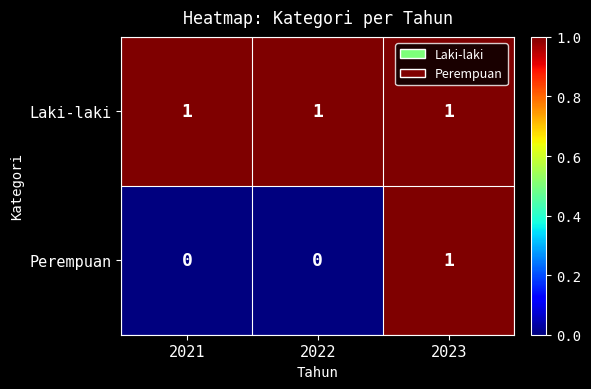

Is it true that Laki-laki equals 0 at 2021?

False